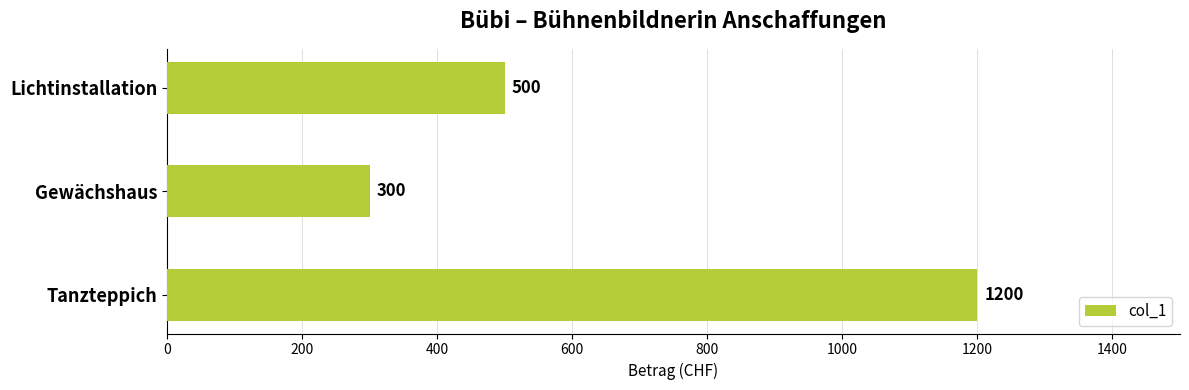

Rank the categories by value from lowest to highest.

Gewächshaus, Lichtinstallation, Tanzteppich